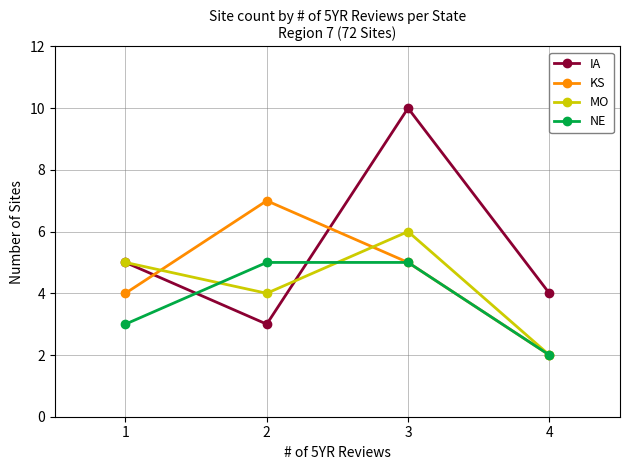

What is the greatest value displayed?

10